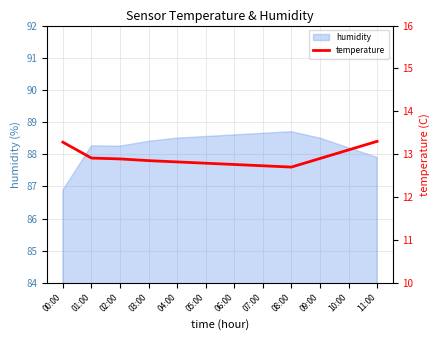

True or false: humidity has a value of 88.5 at 04:00.

True